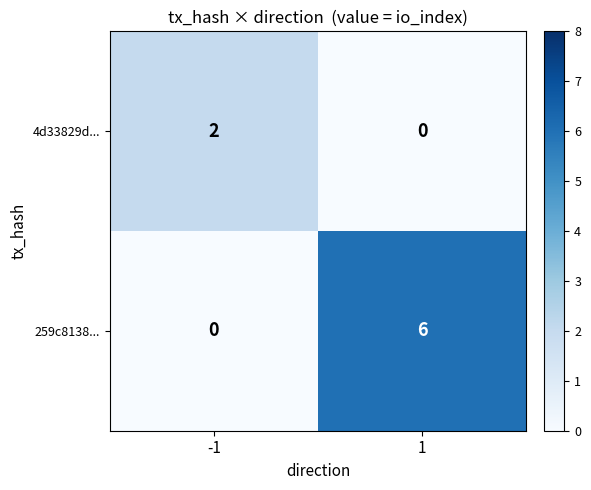

At how many categories does at least one series exceed 4?

1